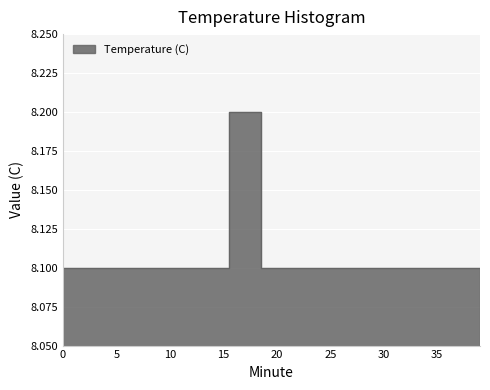

How many values are between 8 and 9?

40